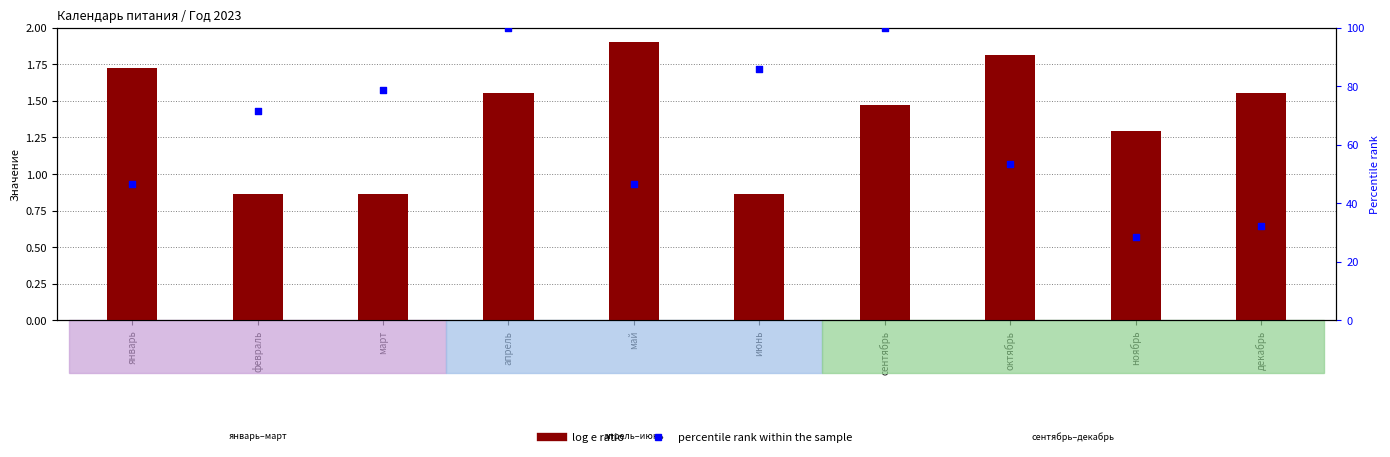

What are all the series names shown in the legend?

log e ratio, percentile rank within the sample